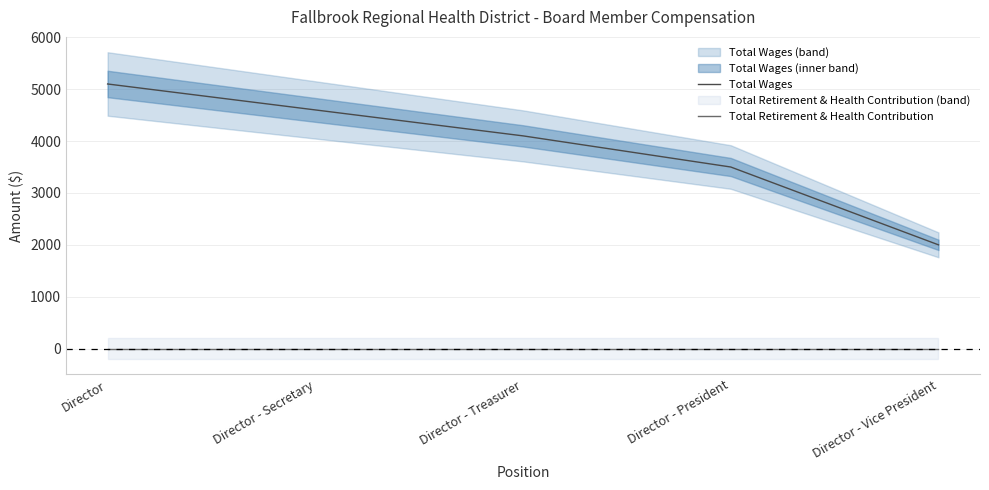

Is this an area chart (filled region under the line)?

No